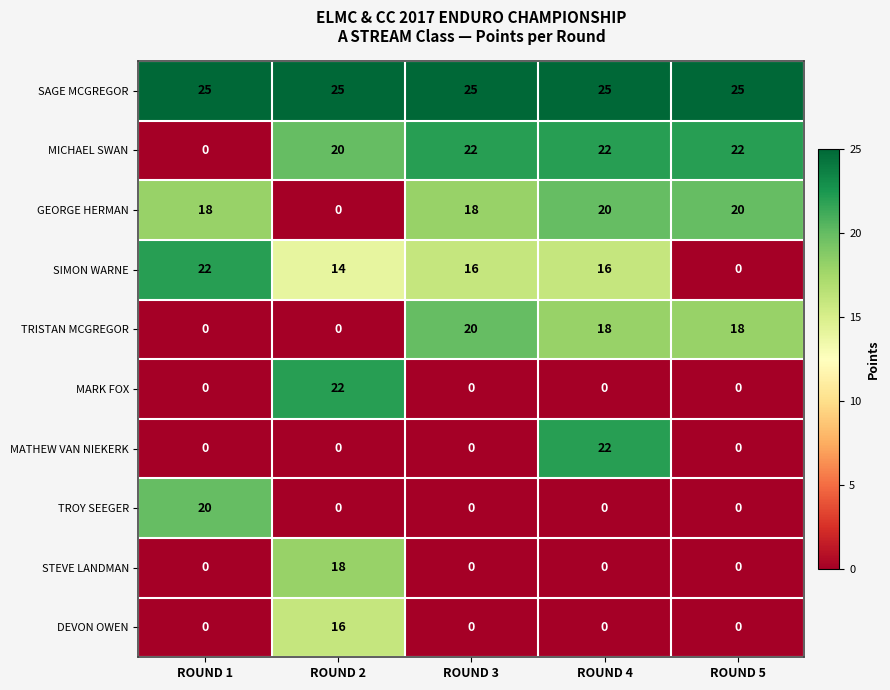

What is the total value across all series at ROUND 5?

85